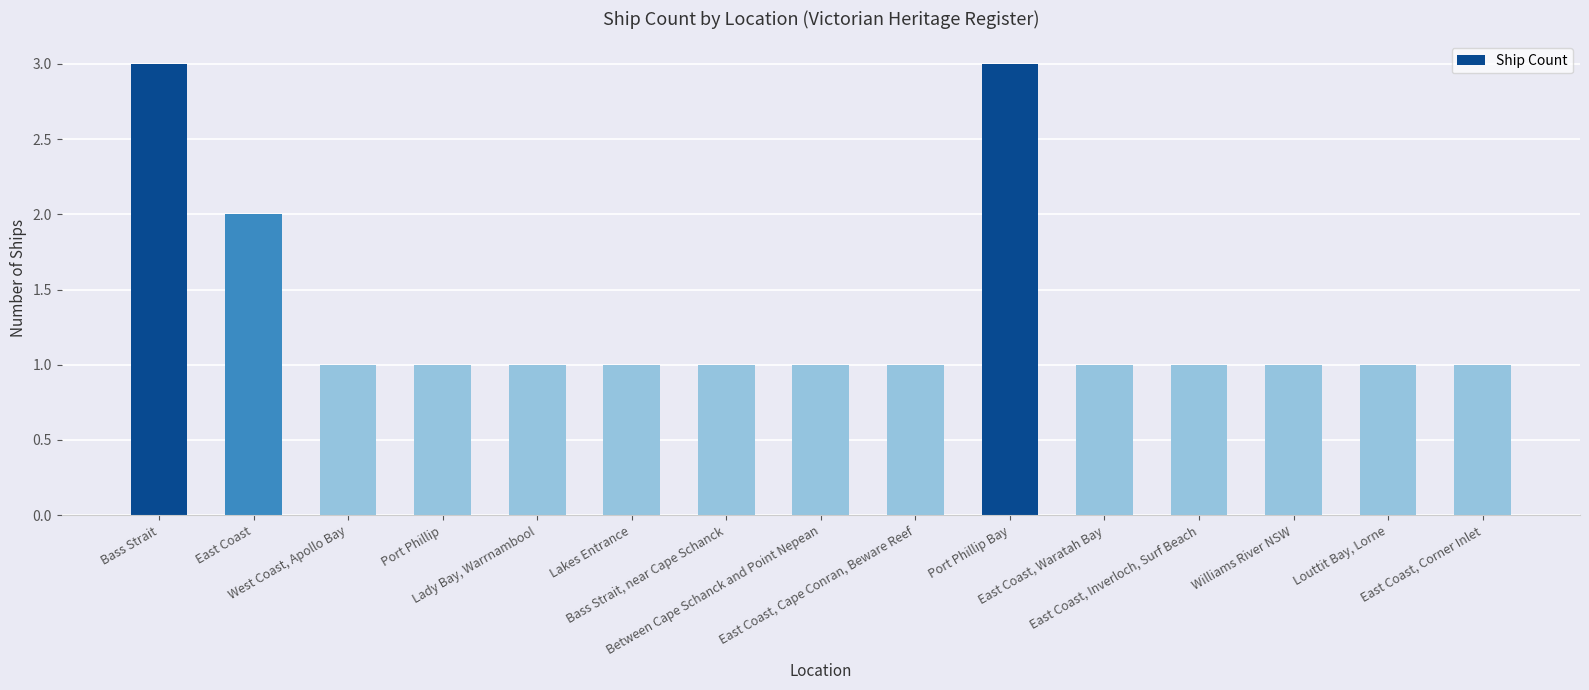

Is it true that the value at East Coast, Inverloch, Surf Beach is 2?

False